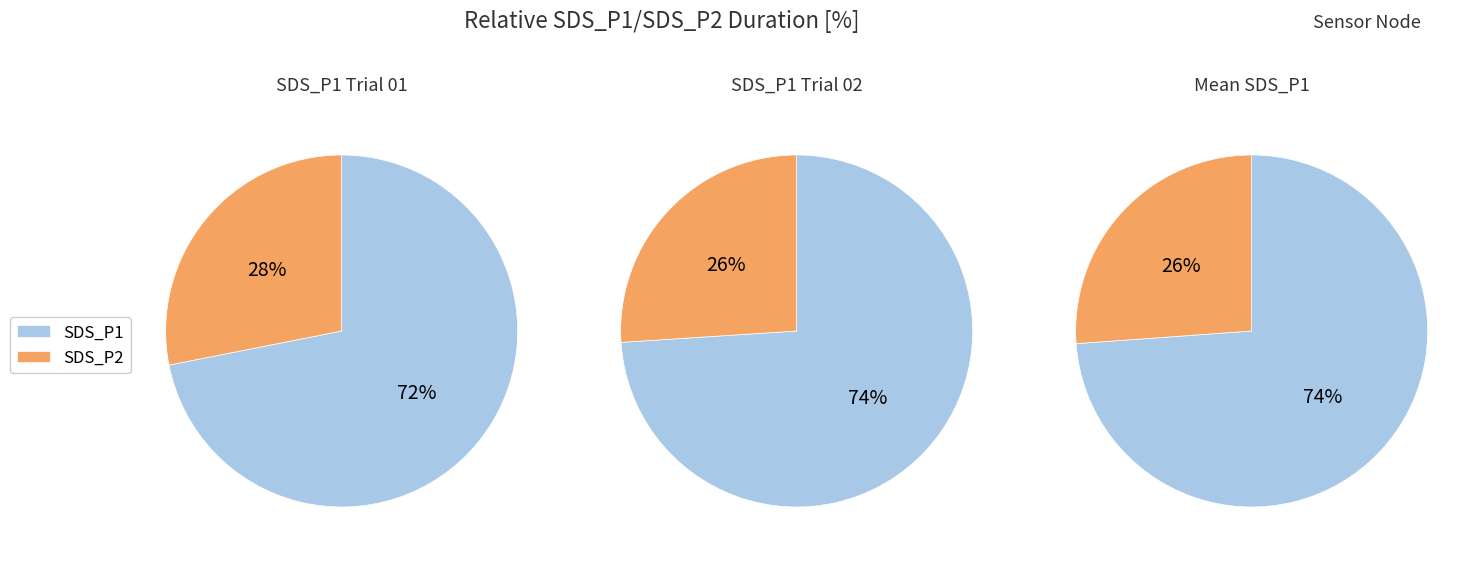

Which series has the widest spread of values?

SDS_P1